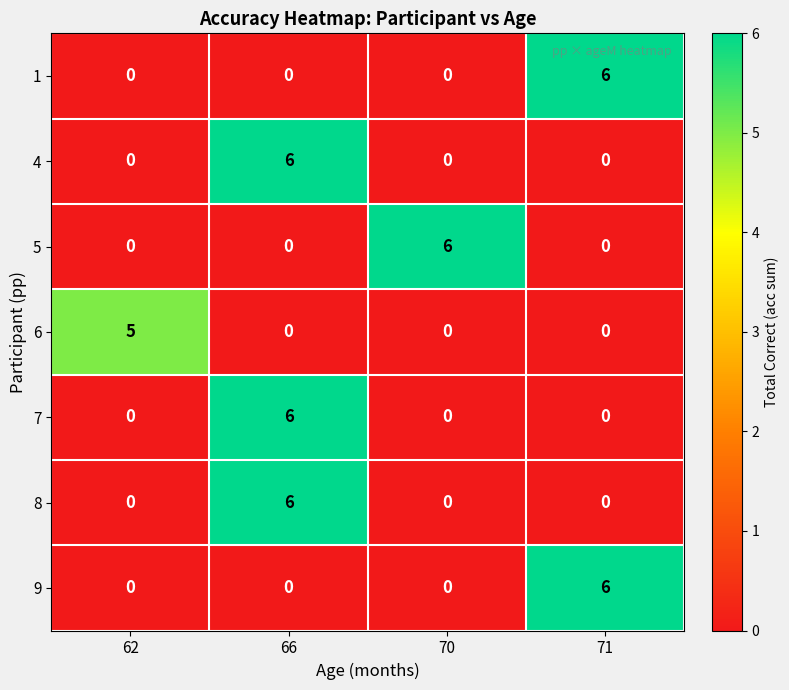

How many series are shown in this chart?

7